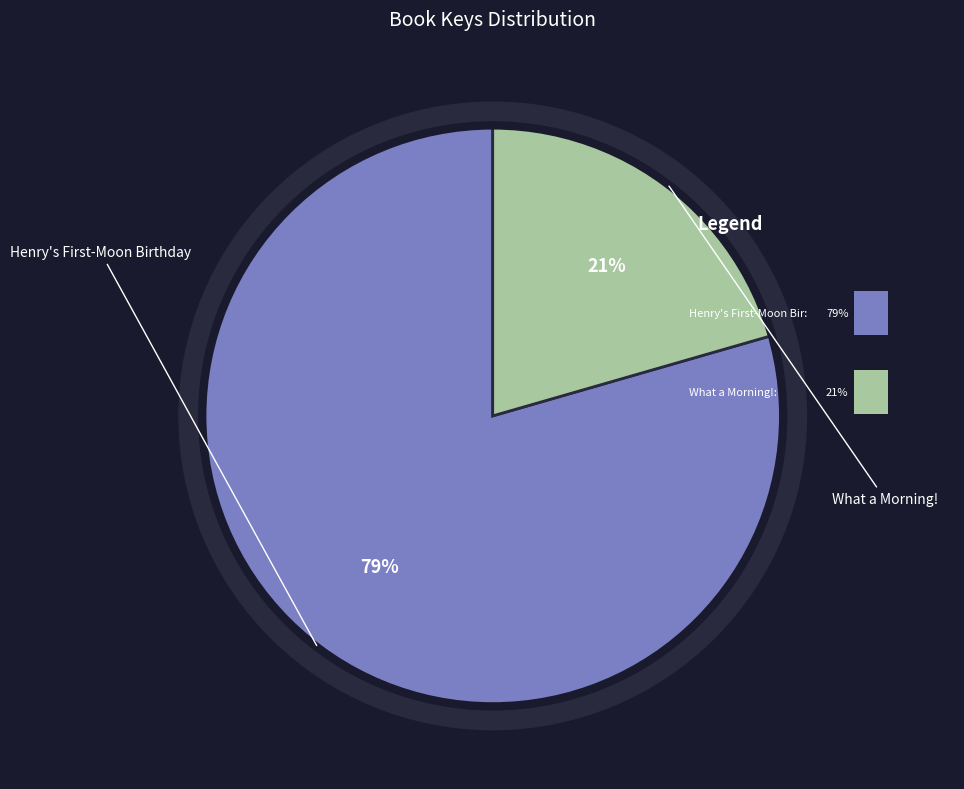

How many segments does this pie chart have?

2